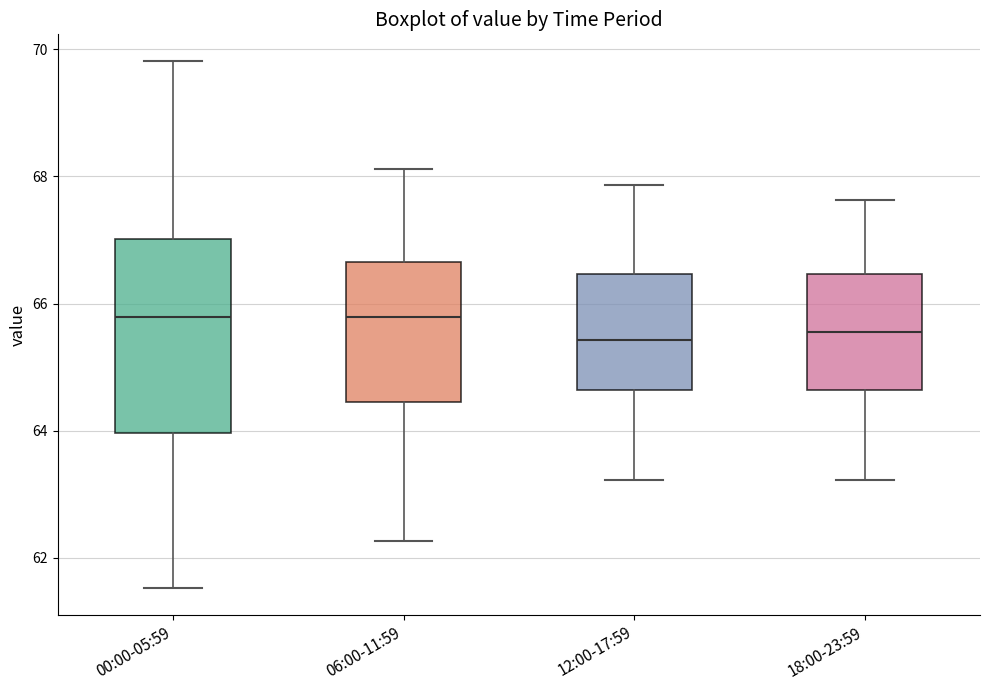

Reading left to right, transcribe this box plot: for each box, give where its median line is, the range the box spans, and where its two whiskers end, as read against the y-axis. The values are not printed on the chart, so give them approximately, as read against the axis.

00:00-05:59: median 65.8, box 64.0 to 67.0, whiskers 61.6 to 69.8
06:00-11:59: median 65.8, box 64.4 to 66.6, whiskers 62.2 to 68.2
12:00-17:59: median 65.4, box 64.6 to 66.4, whiskers 63.2 to 67.8
18:00-23:59: median 65.6, box 64.6 to 66.4, whiskers 63.2 to 67.6